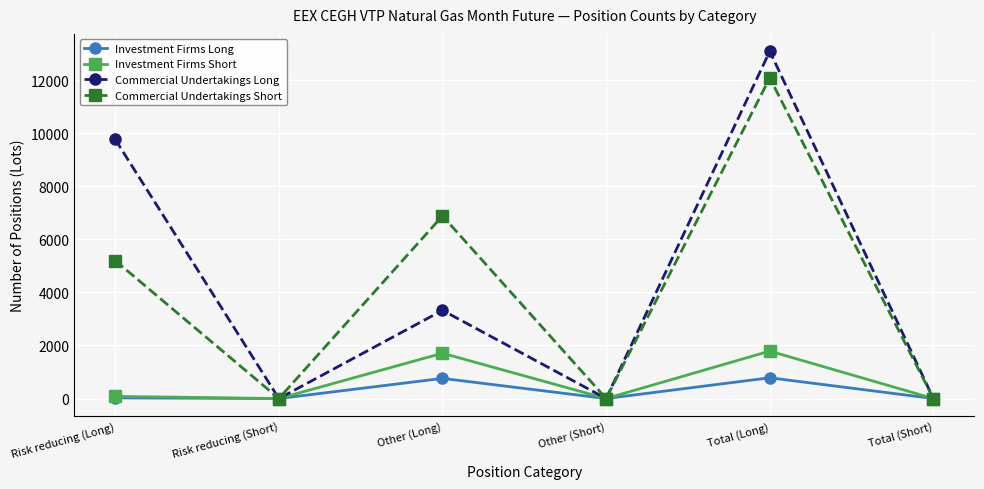

At which category is the sum across all series the highest?

Total (Long)